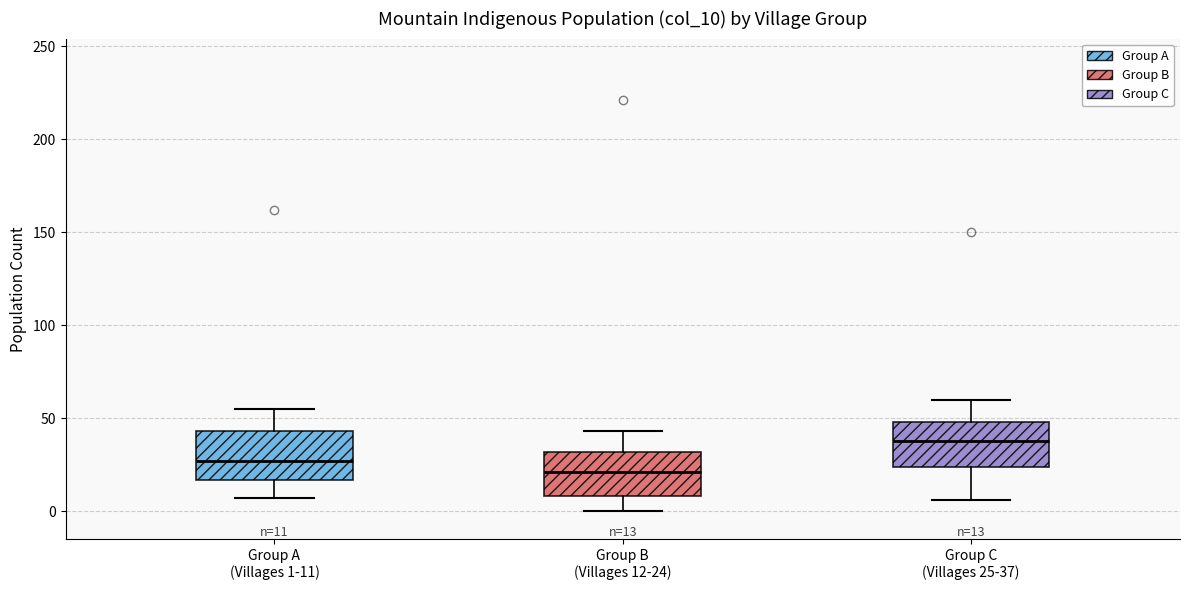

Which box's median line is the lowest?

Group B (Villages 12-24)